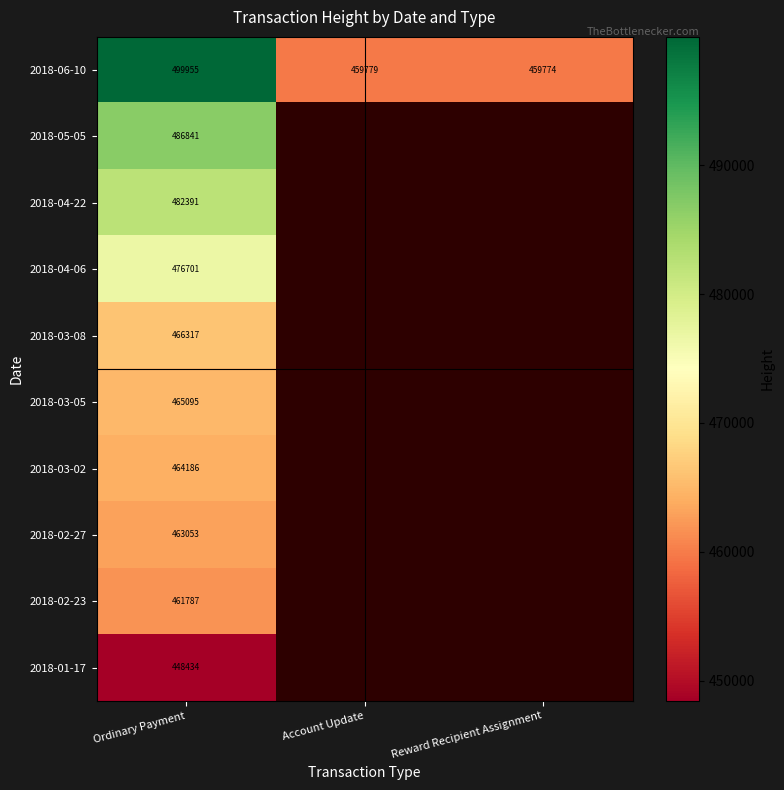

Rank the series at Ordinary Payment from highest to lowest value.

2018-06-10, 2018-05-05, 2018-04-22, 2018-04-06, 2018-03-08, 2018-03-05, 2018-03-02, 2018-02-27, 2018-02-23, 2018-01-17